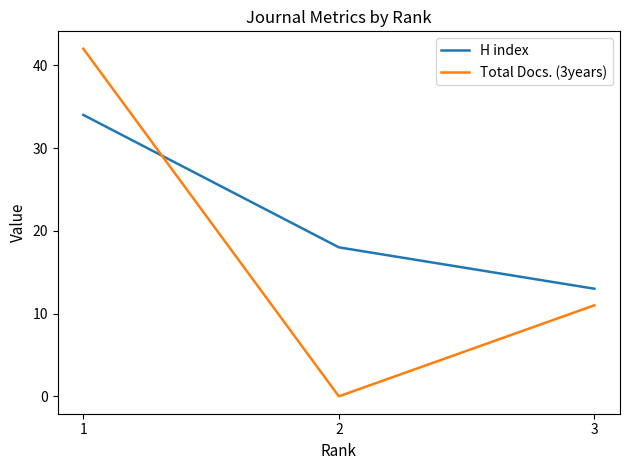

The Total Docs. (3years) series shows -18 at 2. True or false?

False